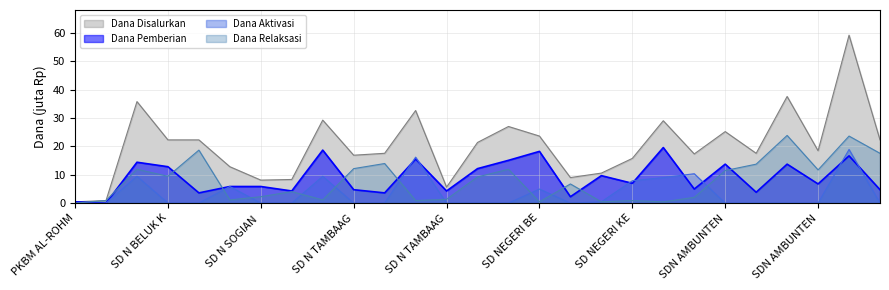

True or false: Dana Disalurkan and Dana Aktivasi cross at least once.

False